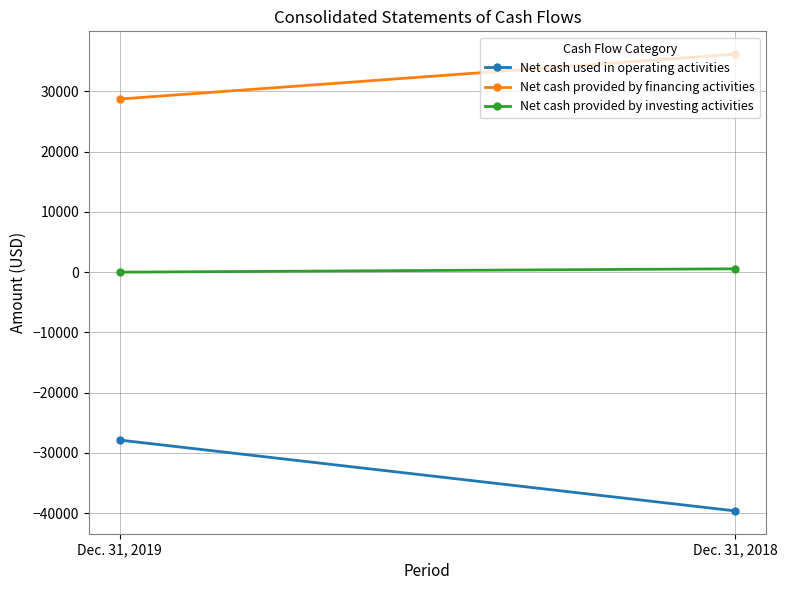

What is the spread (max minus min) of values at Dec. 31, 2018?

75778